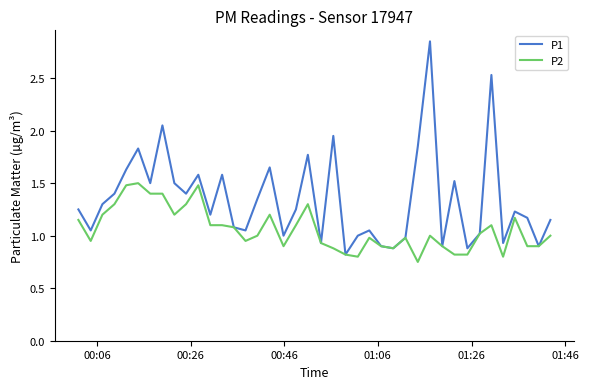

True or false: P2 has more than 0 interior local peaks.

True